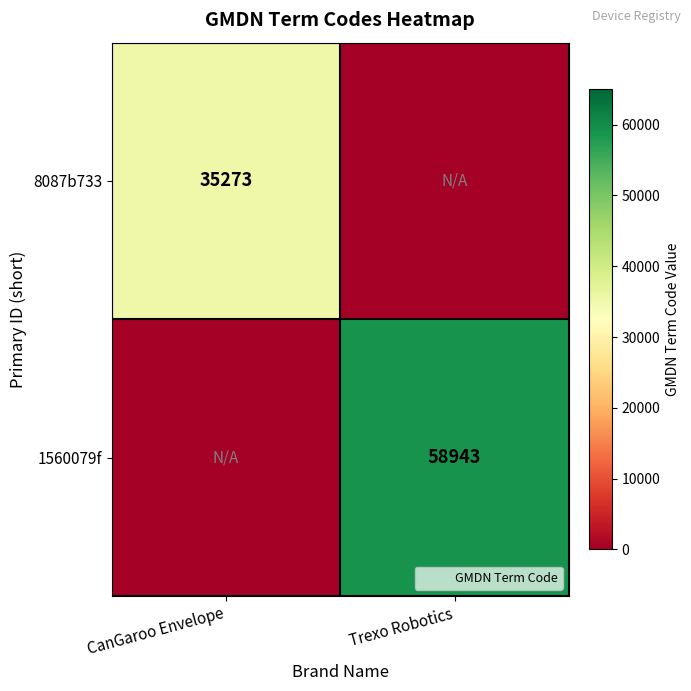

Is it true that 1560079f equals 101495 at Trexo Robotics?

False